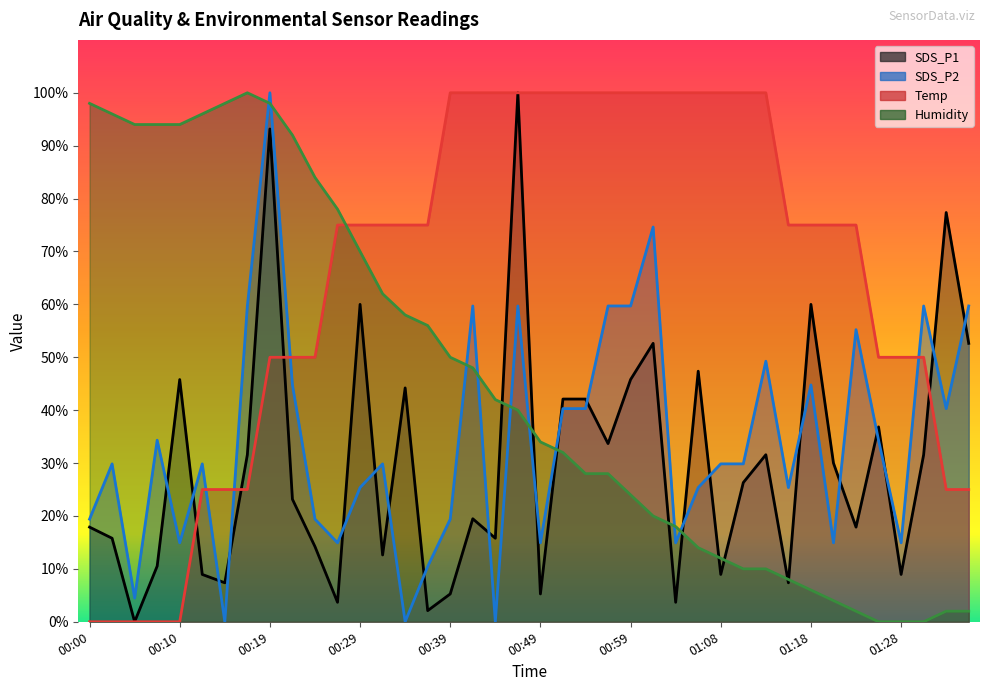

Rank the series at 00:51 from lowest to highest value.

Humidity, SDS_P2, SDS_P1, Temp